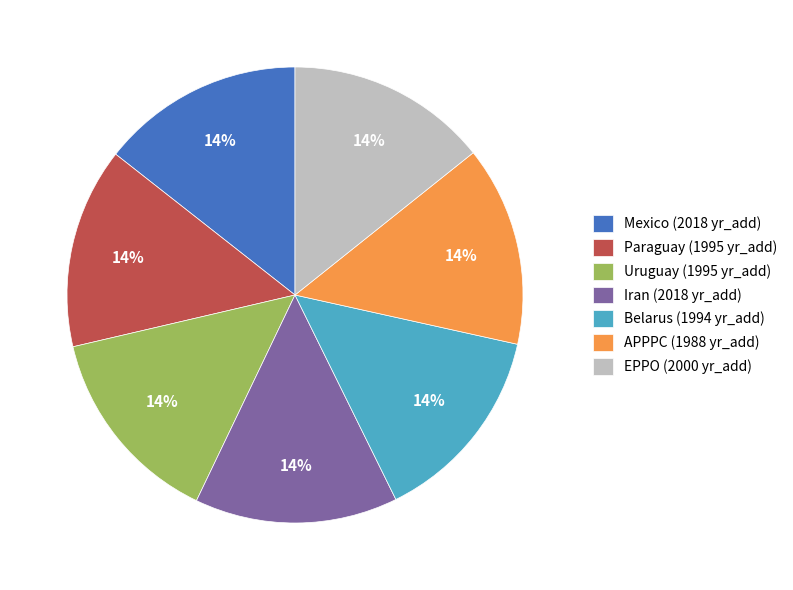

The Iran slice represents 14% of the pie. True or false?

True